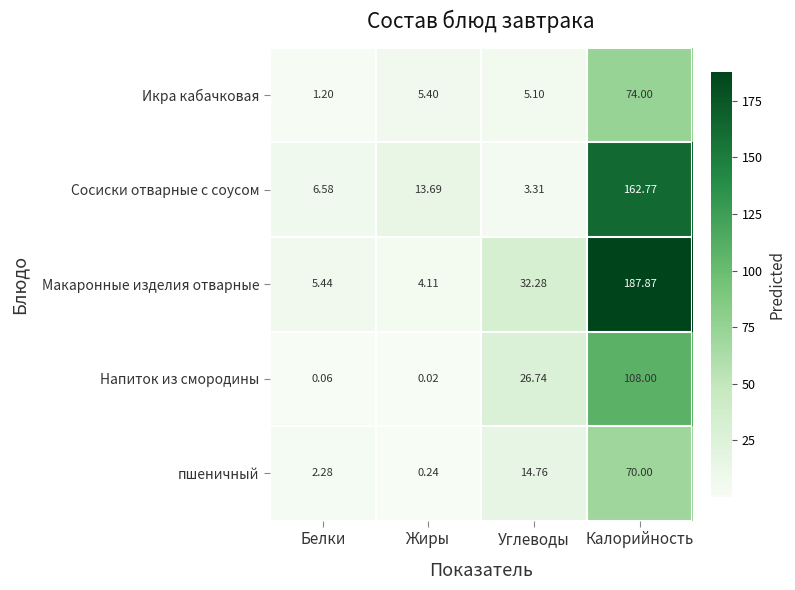

Where is Сосиски отварные с соусом nearest to the value 83?

Жиры